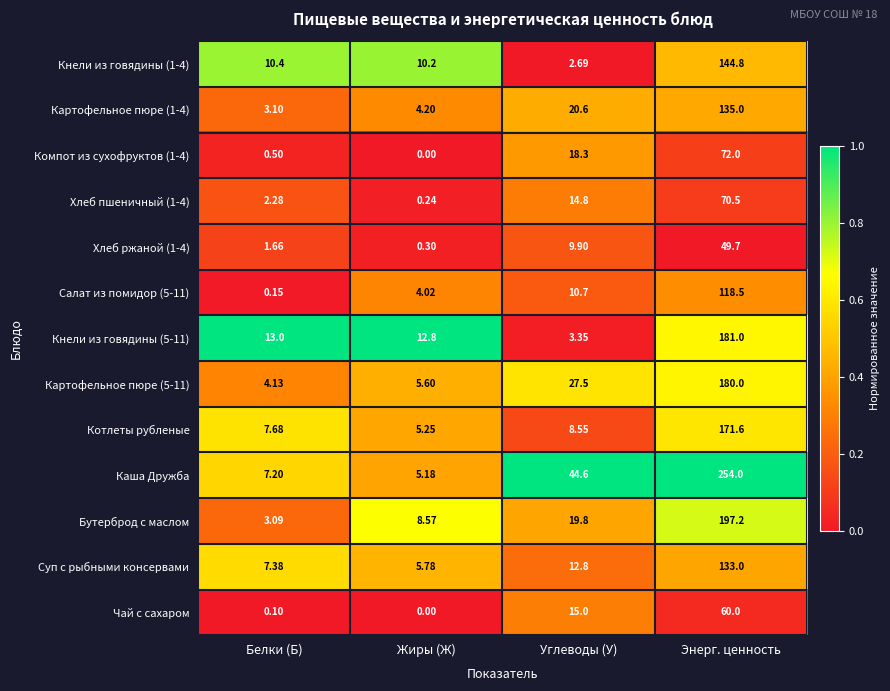

Which label corresponds to the smallest value in the chart?

Жиры (Ж)